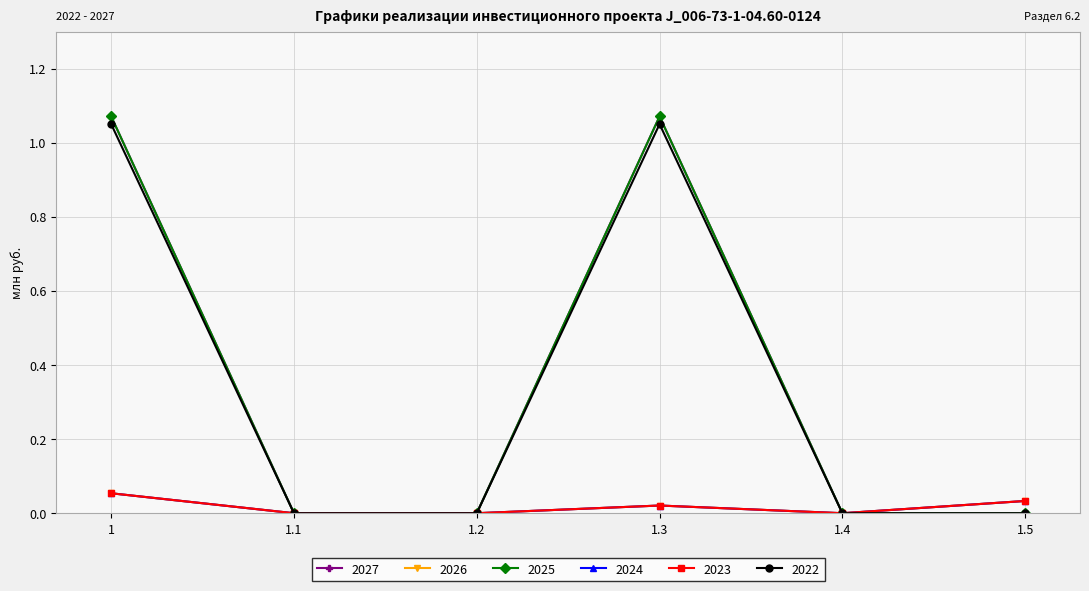

Is this an area chart (filled region under the line)?

No